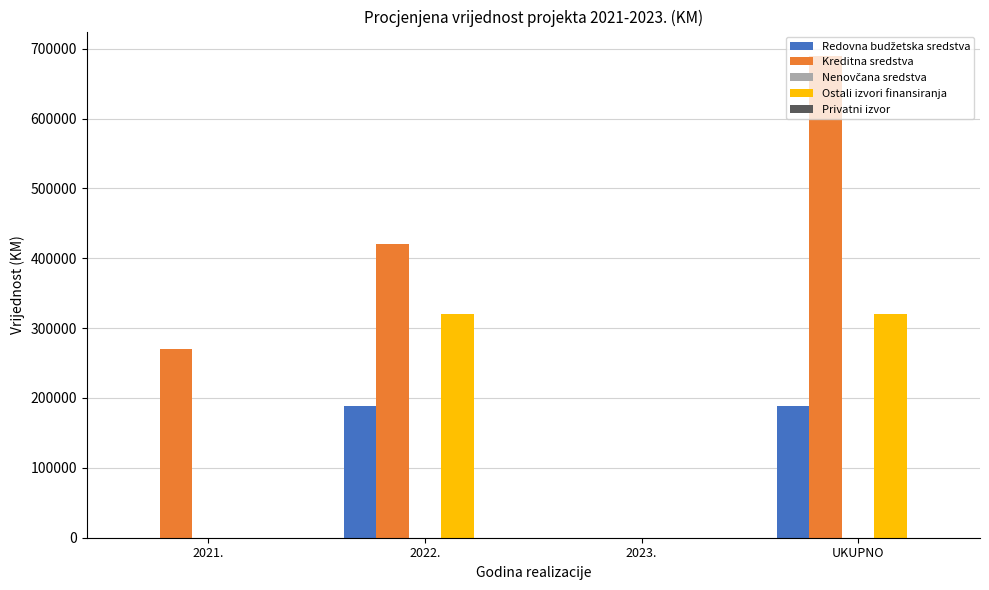

Which category has the highest value across all series?

UKUPNO